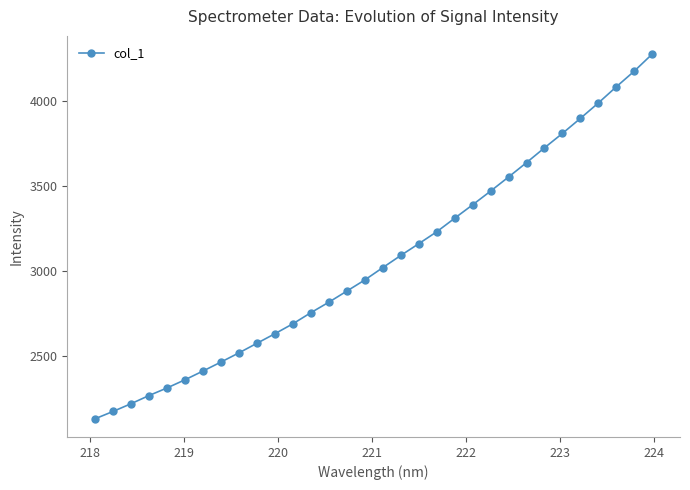

What is the greatest value displayed?

4275.0